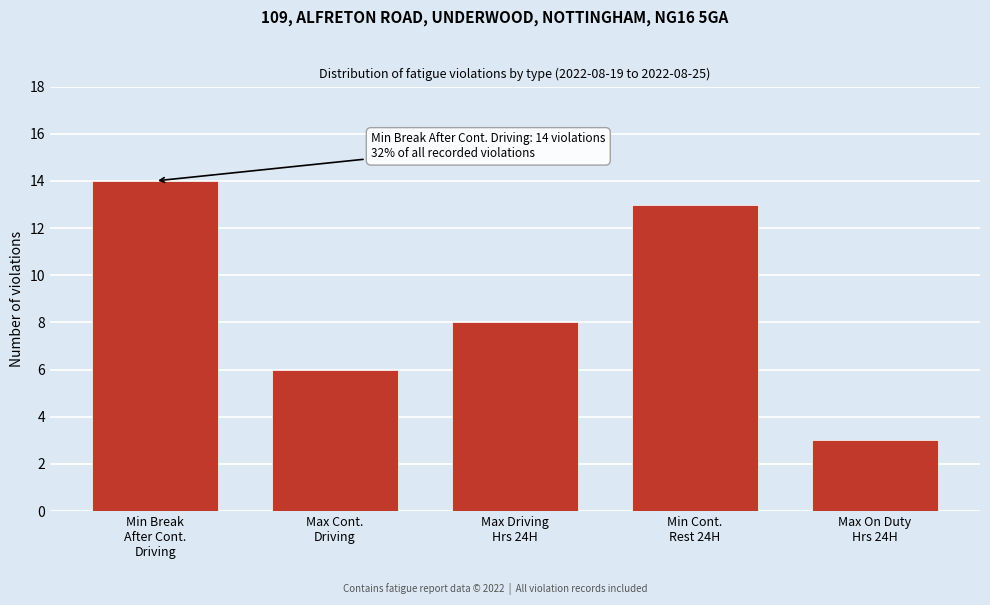

Reading right to left, what are all the values shown in this chart?

3	13	8	6	14